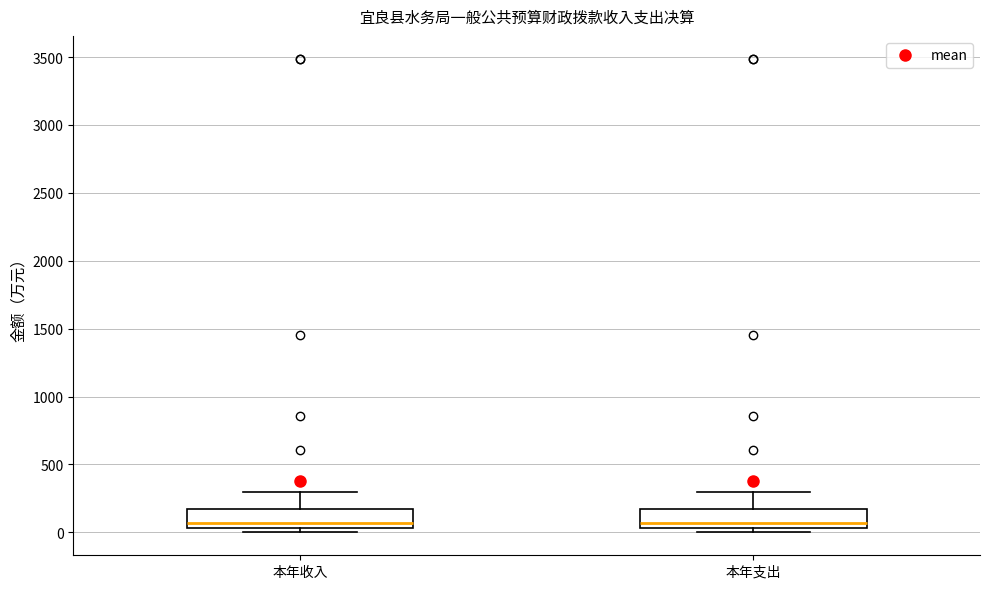

Where is the upper edge of the box for 本年收入 on the y-axis? The values are not printed on the chart, so give them approximately, as read against the axis.

150